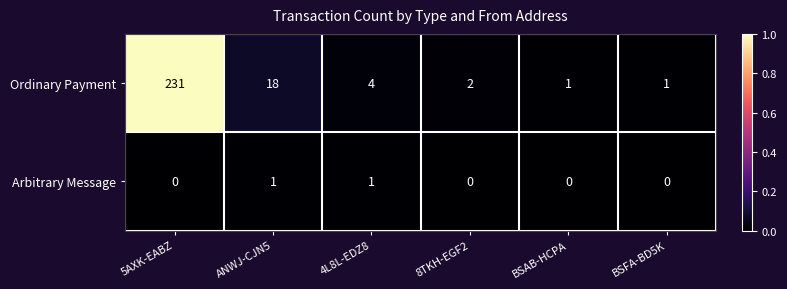

At which category is the sum across all series the highest?

5AXK-EABZ